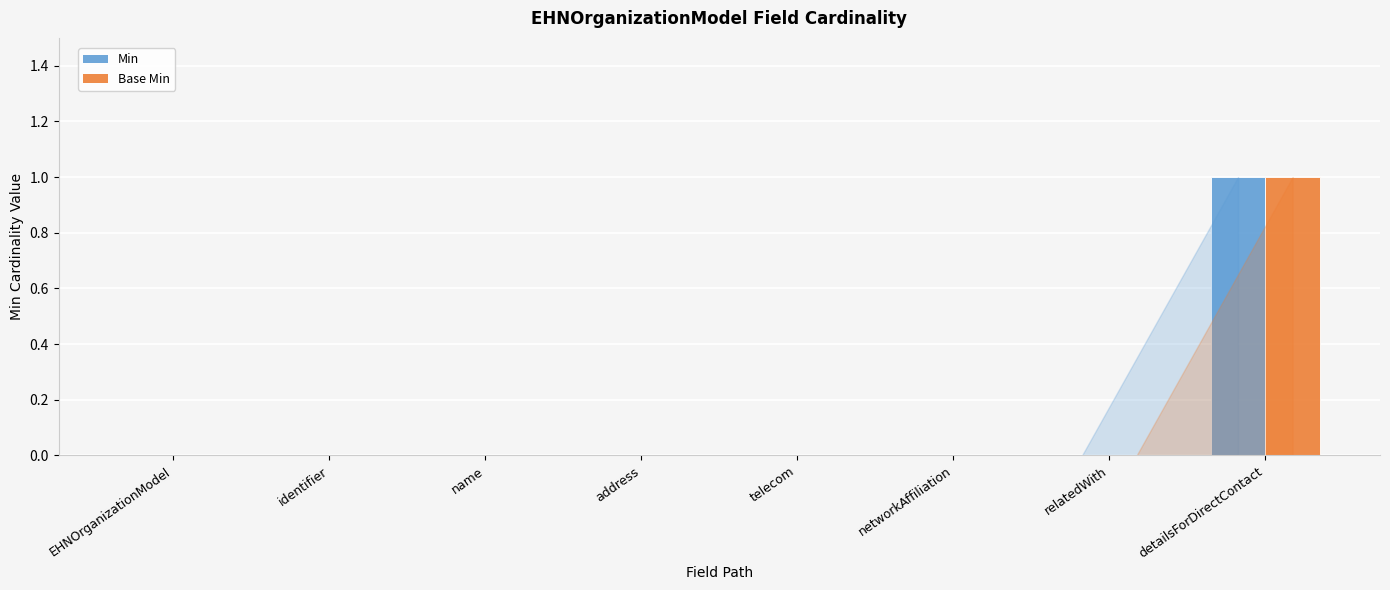

The Base Min series shows -1 at EHNOrganizationModel. True or false?

False